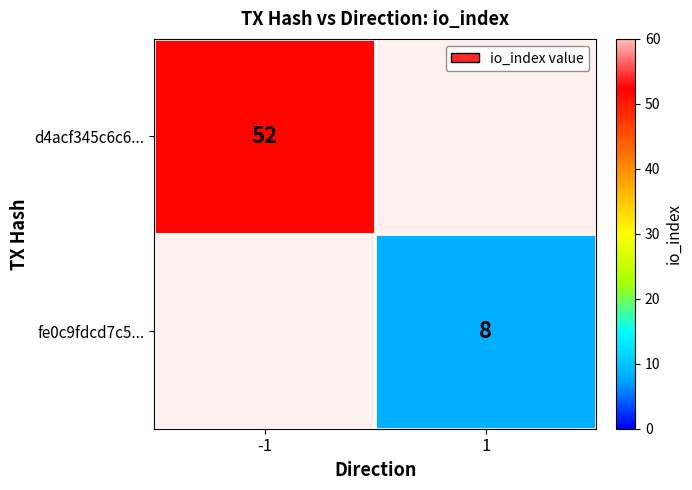

Which label corresponds to the smallest value in the chart?

1